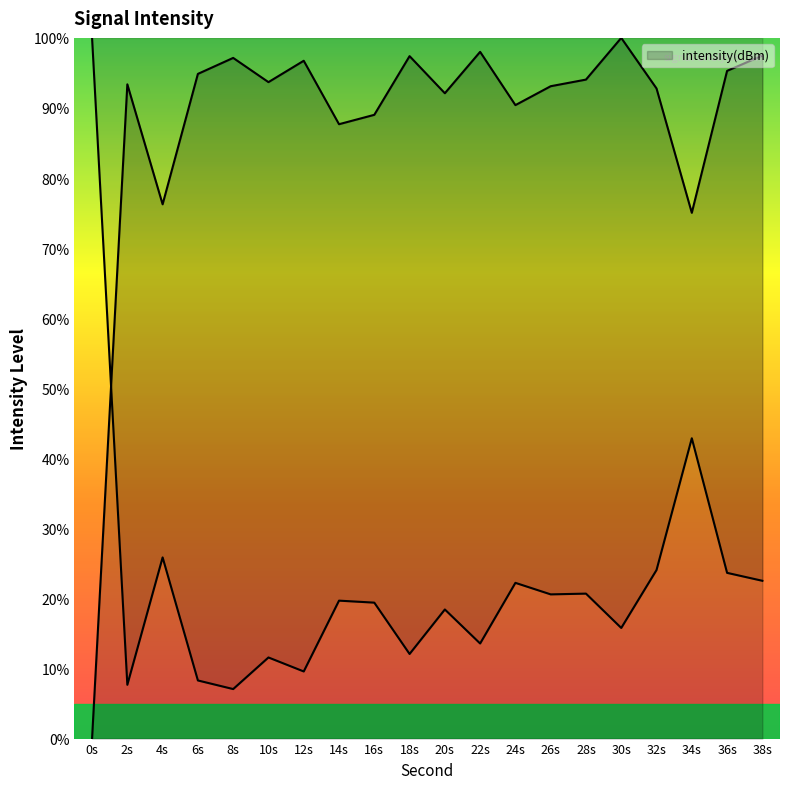

Reading right to left, transcribe all the data shown in this chart.

97.5	95.3	75.0	92.8	100.0	94.0	93.1	90.4	98.0	92.1	97.4	89.0	87.7	96.7	93.7	97.1	94.9	76.2	93.4	0.0